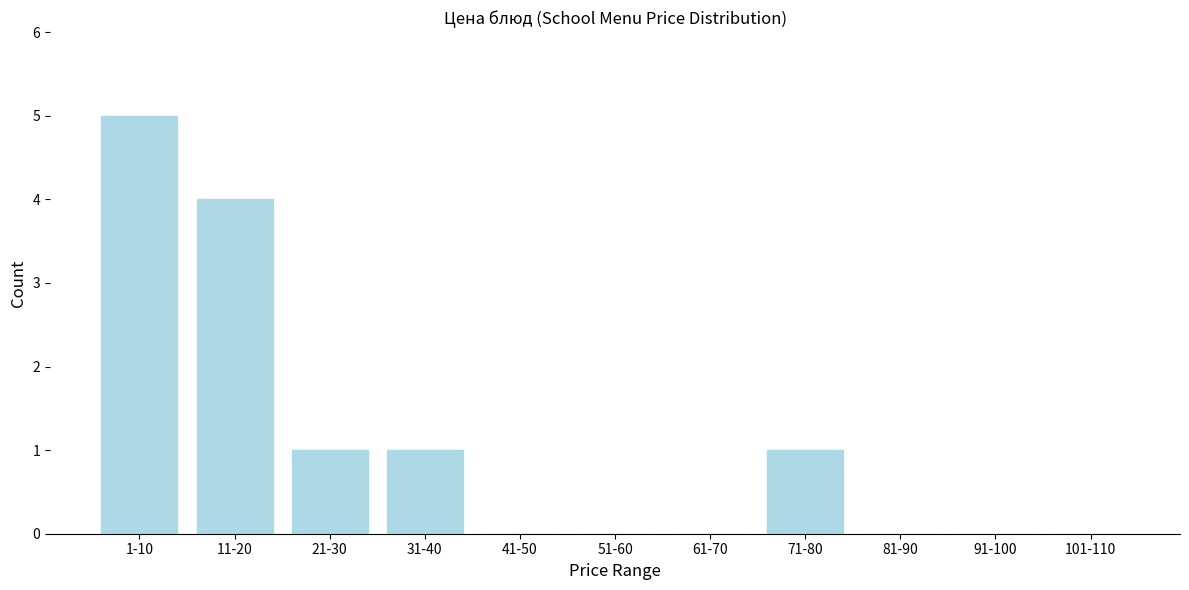

Reading left to right, list all the values displayed in this chart.

1-10=5	11-20=4	21-30=1	31-40=1	41-50=0	51-60=0	61-70=0	71-80=1	81-90=0	91-100=0	101-110=0